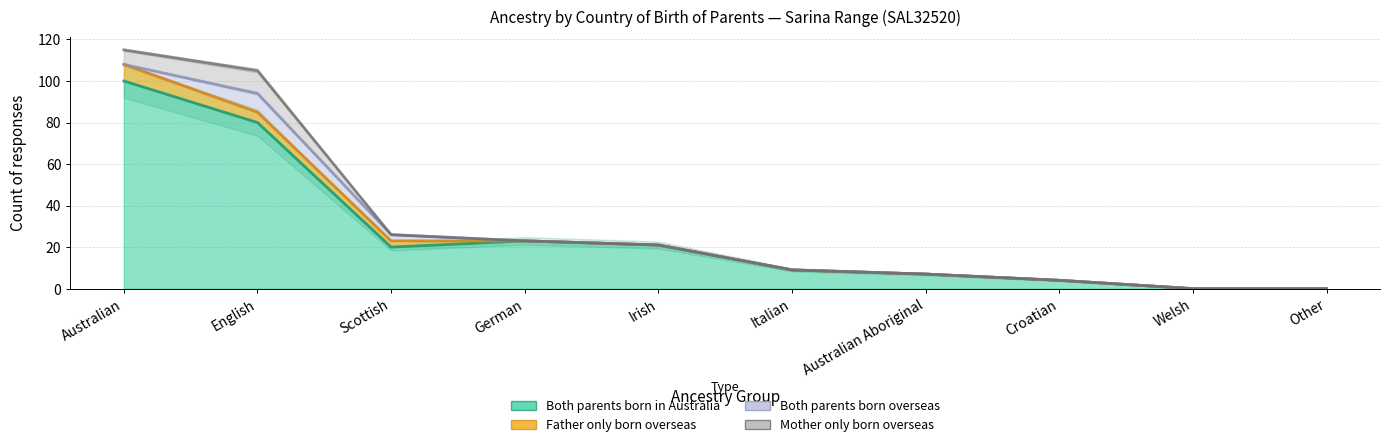

Reading left to right, transcribe all the data shown in this chart.

Both parents born in Australia: Australian=100	English=80	Scottish=20	German=23	Irish=21	Italian=9	Australian Aboriginal=7	Croatian=4	Welsh=0	Other=0
Father only born overseas: Australian=8	English=5	Scottish=3	German=0	Irish=0	Italian=0	Australian Aboriginal=0	Croatian=0	Welsh=0	Other=0
Both parents born overseas: Australian=0	English=9	Scottish=3	German=0	Irish=0	Italian=0	Australian Aboriginal=0	Croatian=0	Welsh=0	Other=0
Mother only born overseas: Australian=7	English=11	Scottish=0	German=0	Irish=0	Italian=0	Australian Aboriginal=0	Croatian=0	Welsh=0	Other=0